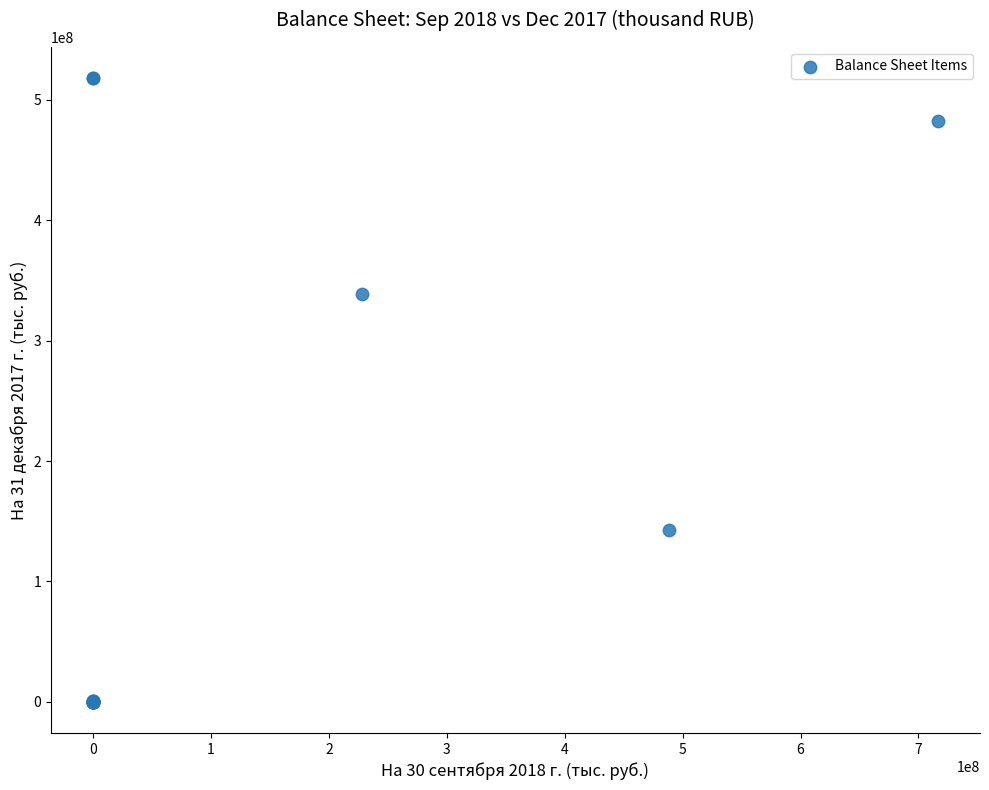

What Y value in the scatter plot is closest to 259038593?

338884303.7